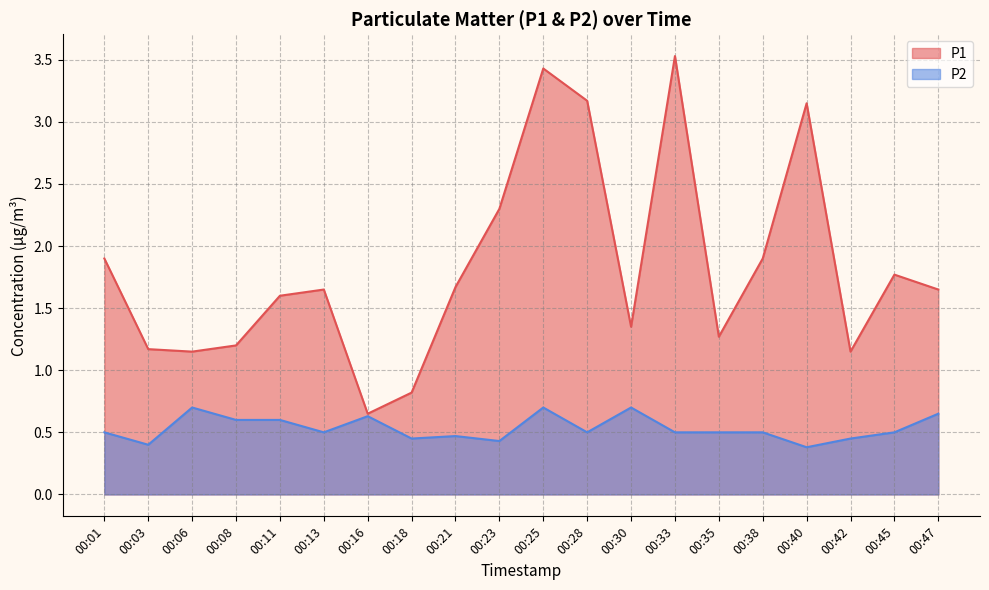

Between 00:03 and 00:25, which series saw the biggest shift?

P1